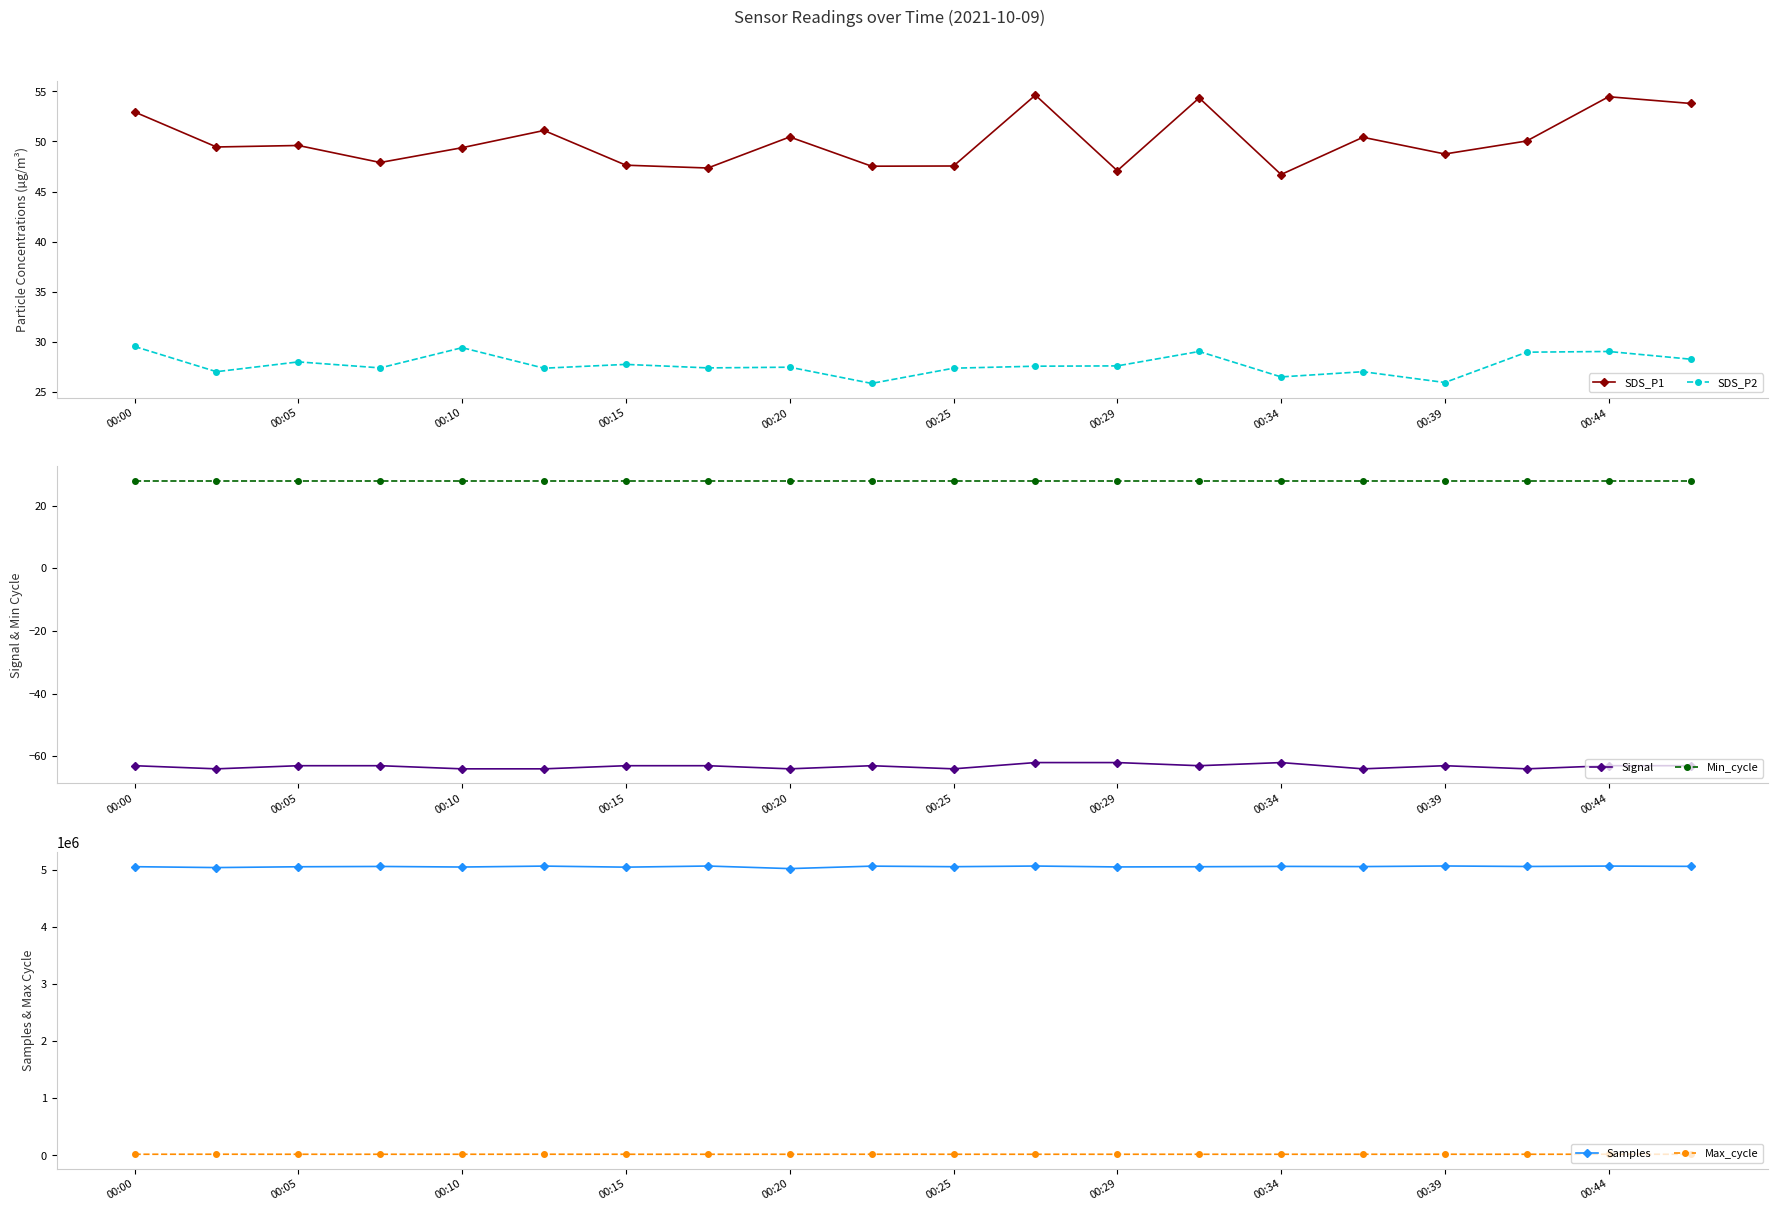

Which series has the largest total across all categories?

Samples